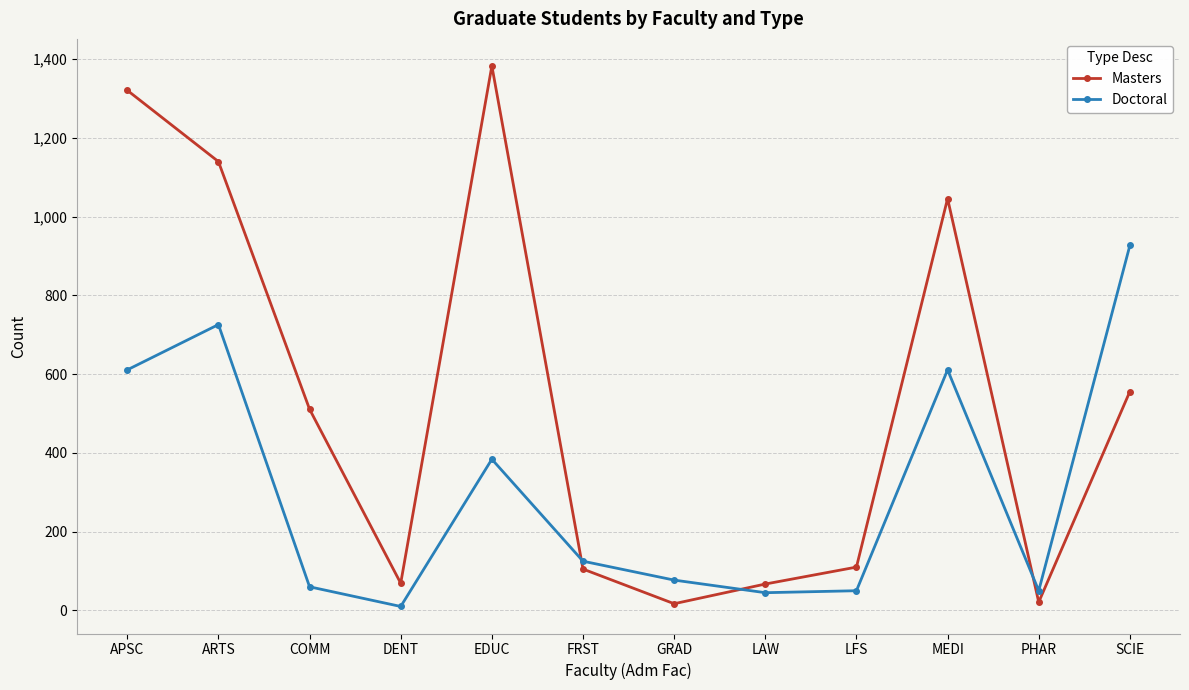

What is the sum of all Doctoral values?

3676